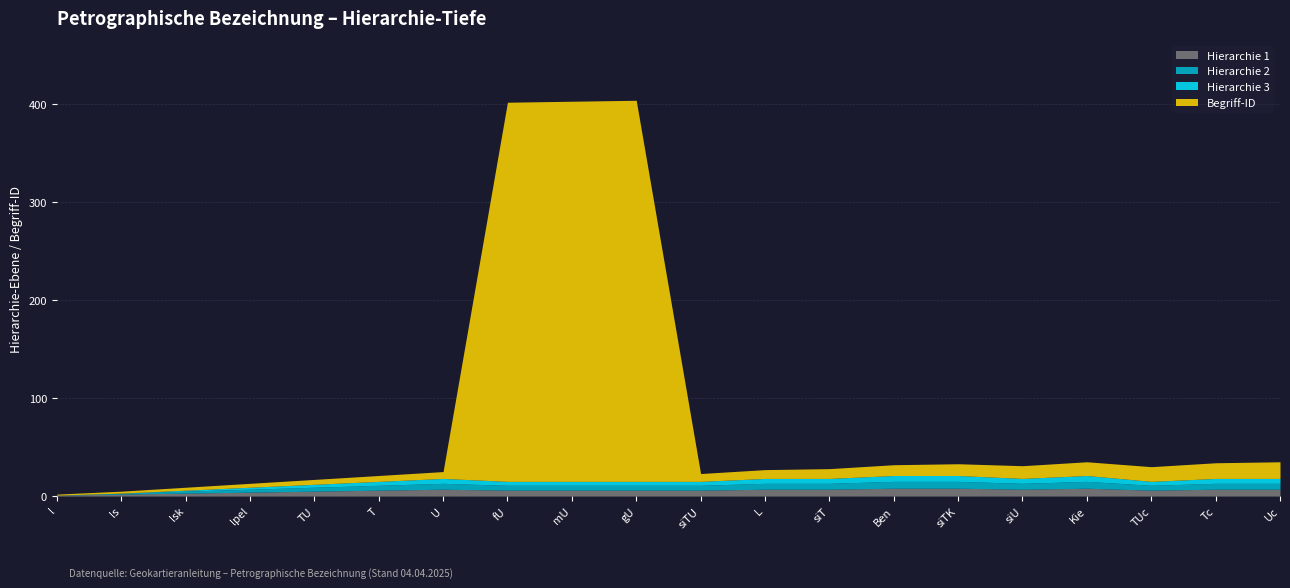

The Hierarchie 1 series shows 11 at L. True or false?

False